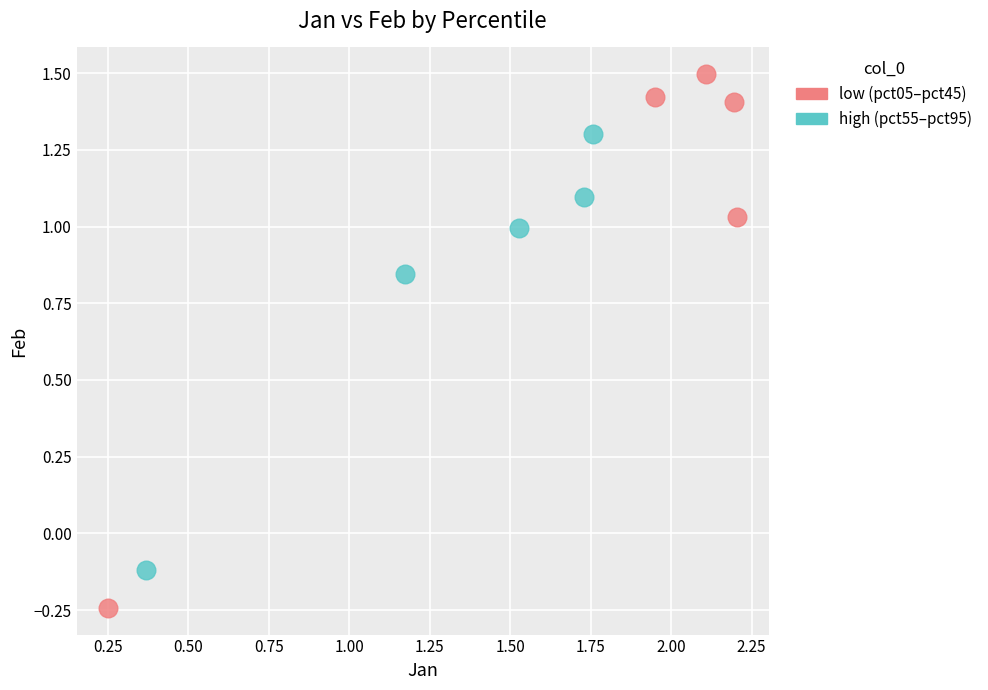

Which series has the widest spread of Y values?

low (pct05–pct45)